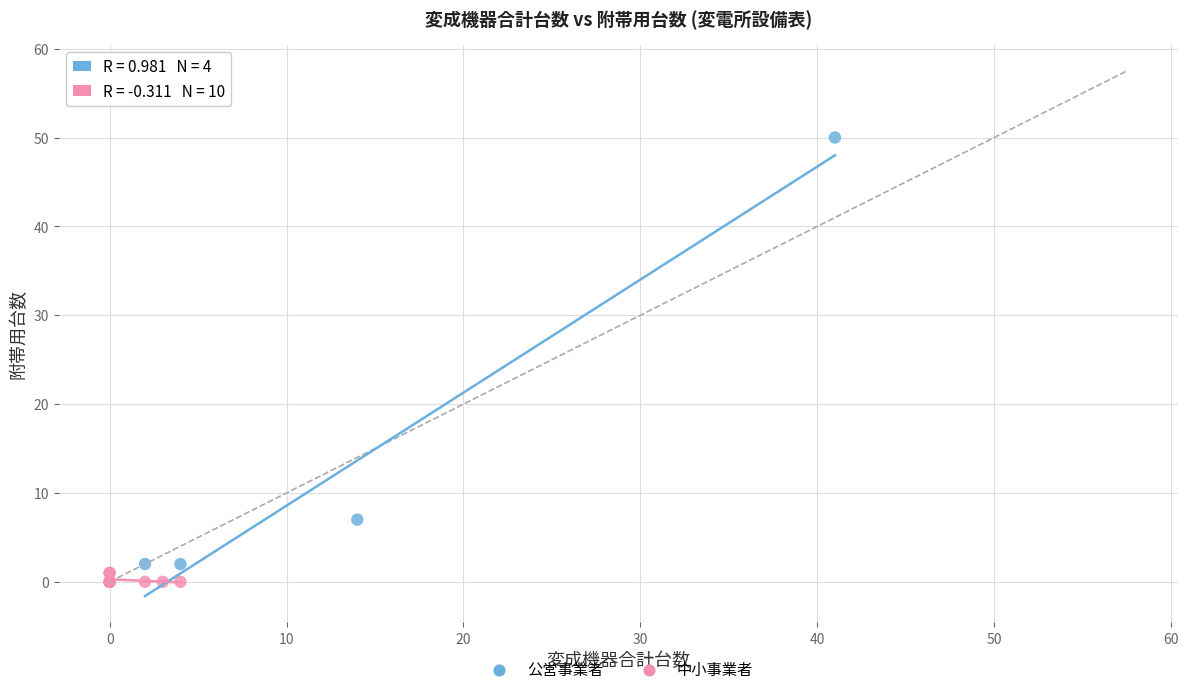

Which series contains the highest Y value?

公営事業者